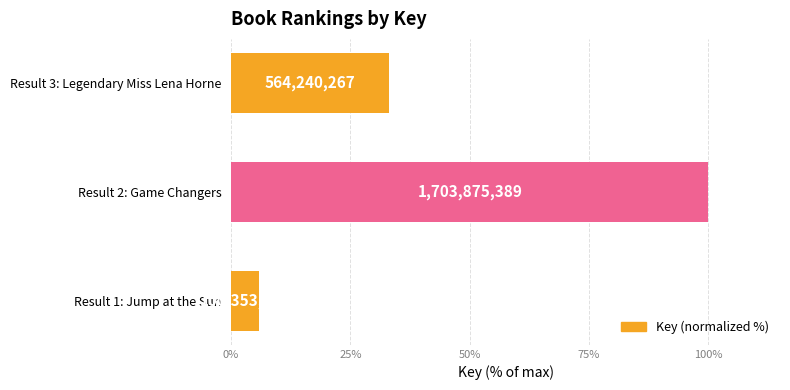

Are the bars horizontal?

Yes